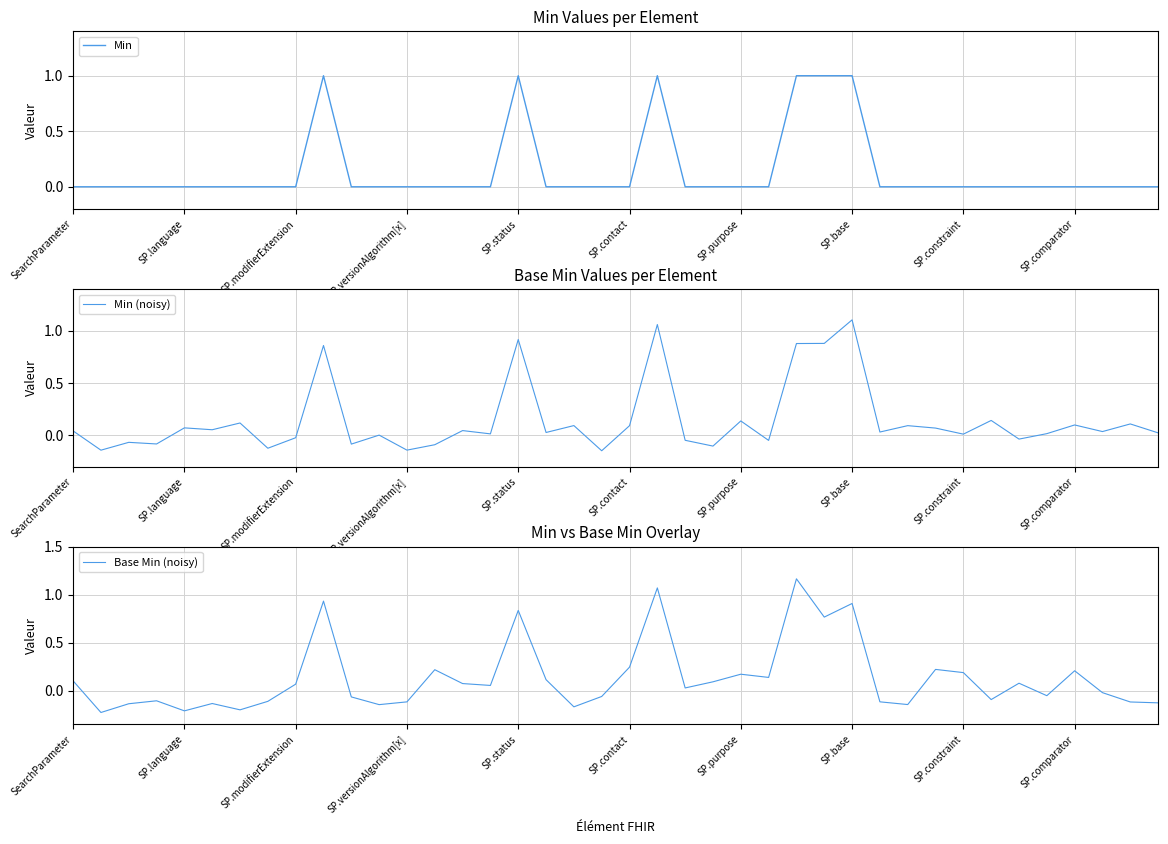

How many data points in Min are above 0?

6